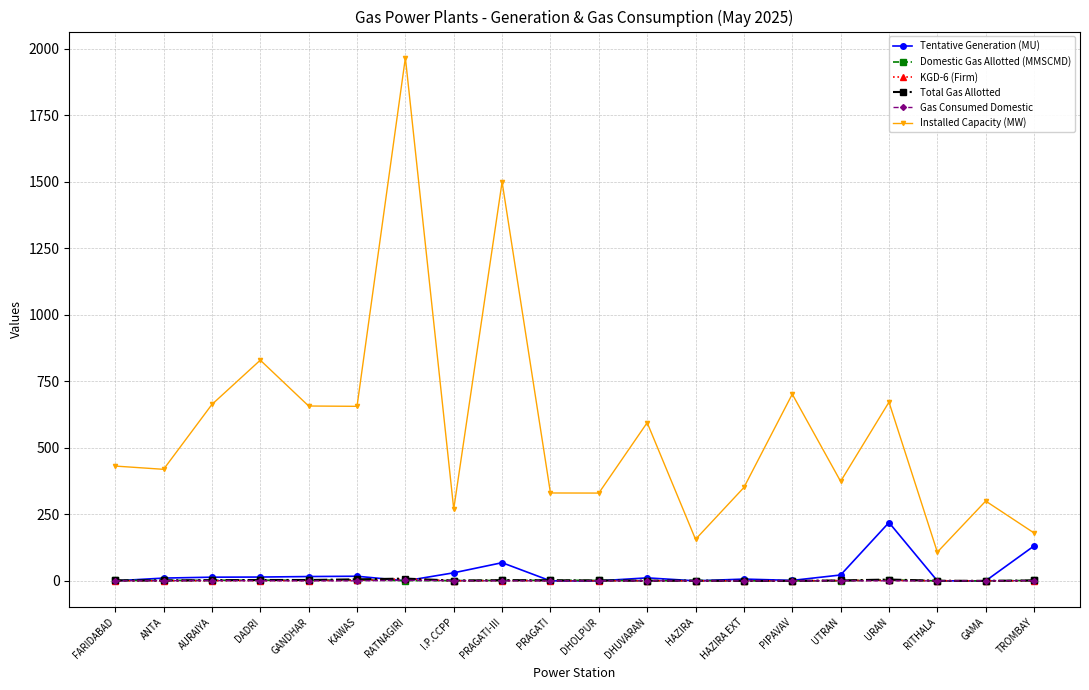

Where do Domestic Gas Allotted (MMSCMD) and Gas Consumed Domestic first cross each other?

KAWAS and RATNAGIRI